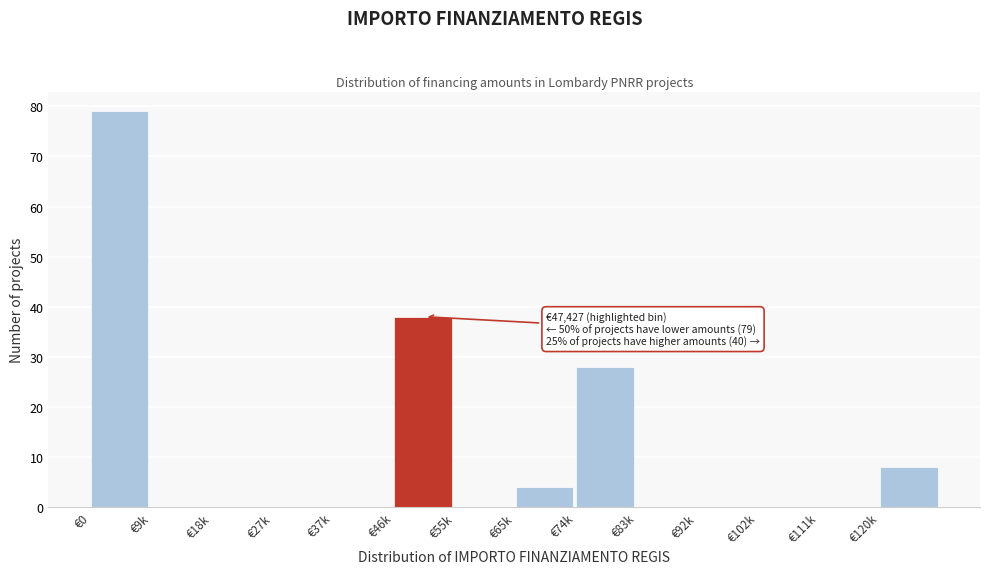

Reading left to right, transcribe all the data shown in this chart.

€0=79	€9k=0	€18k=0	€27k=0	€37k=0	€46k=38	€55k=0	€65k=4	€74k=28	€83k=0	€92k=0	€102k=0	€111k=0	€120k=8